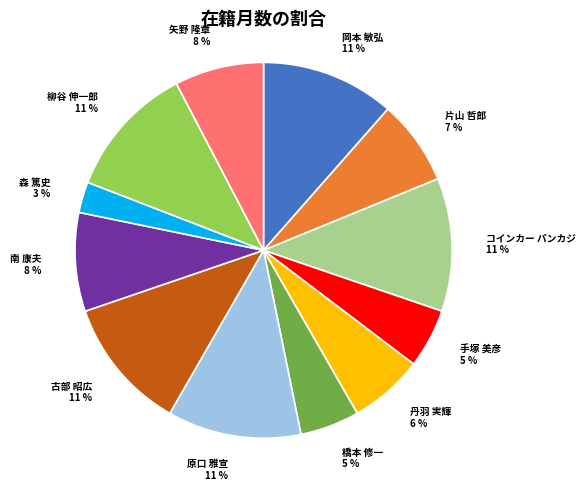

To the nearest percent, what percentage of the pie is 橋本 修一?

5%